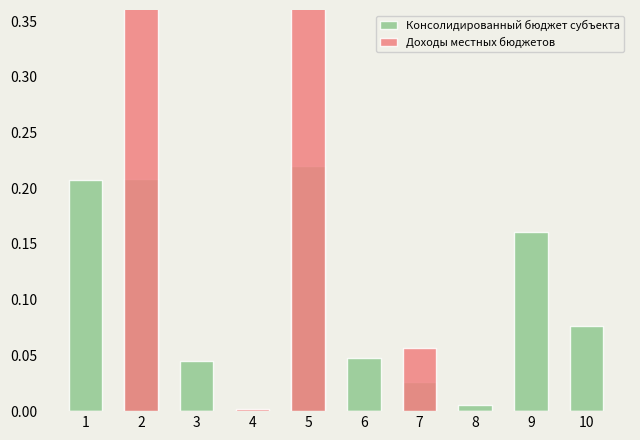

List the series in order of their overall mean, lowest first.

Консолидированный бюджет субъекта, Доходы местных бюджетов